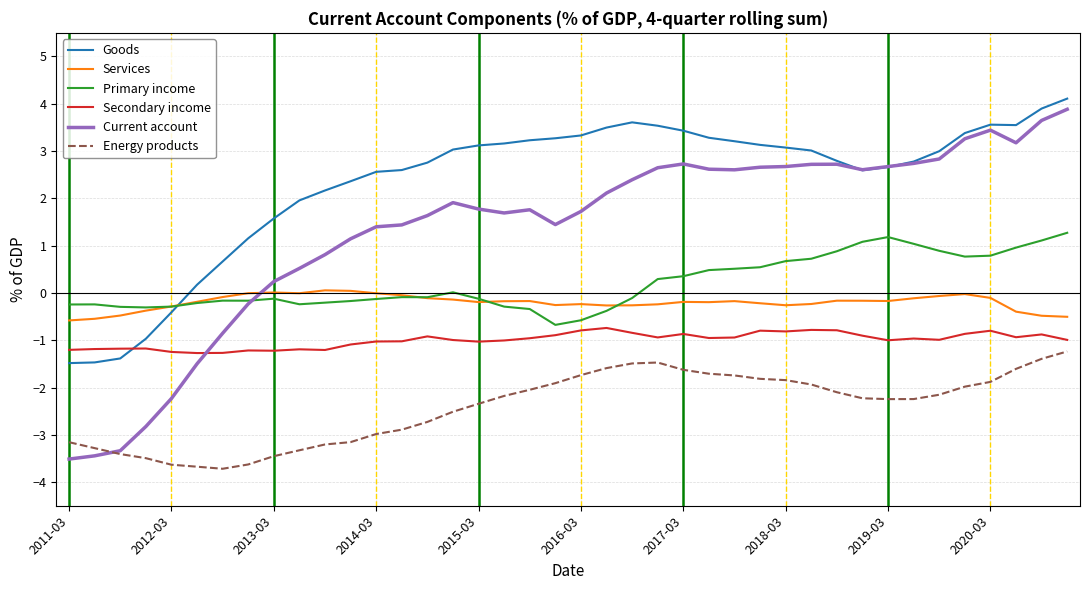

How many lines are shown in the chart?

6